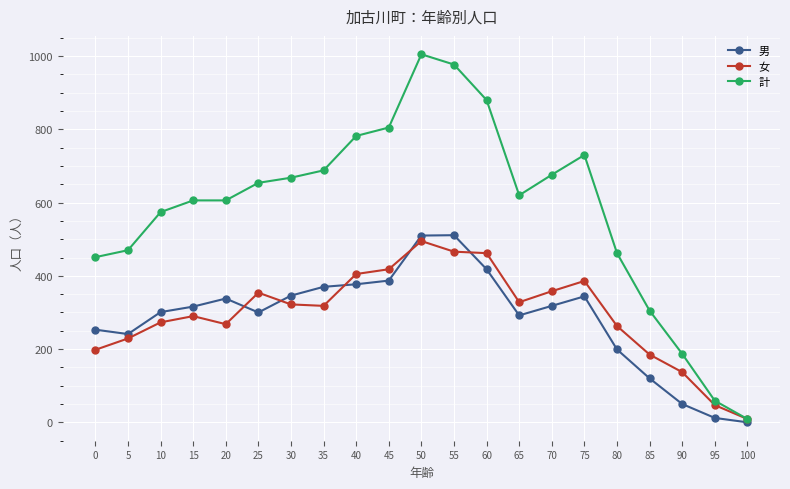

What is the sum of the 男 values at 60 and 5?

659